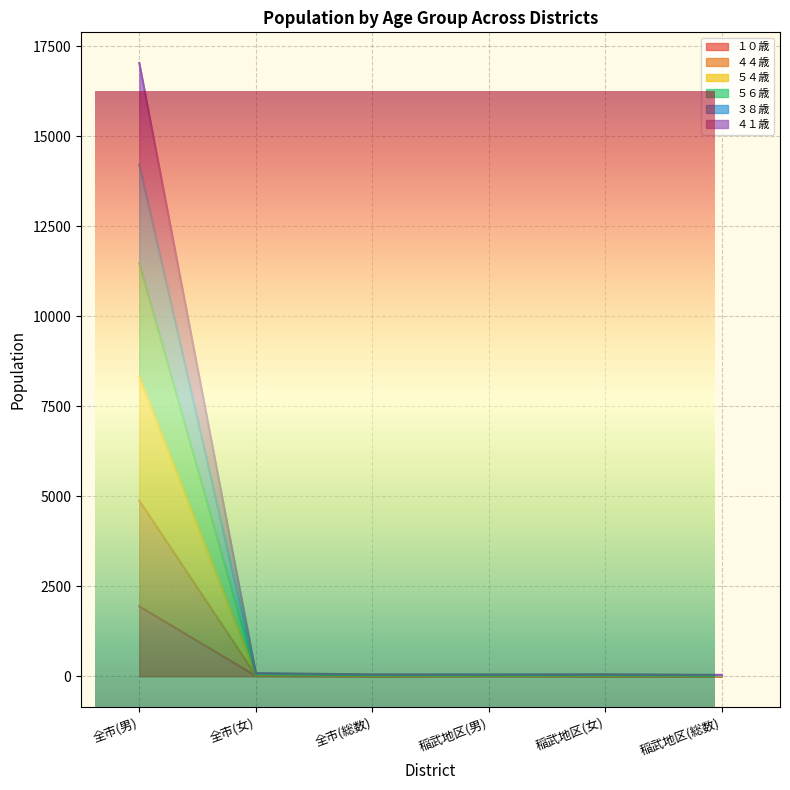

At how many categories does at least one series exceed 12276?

1